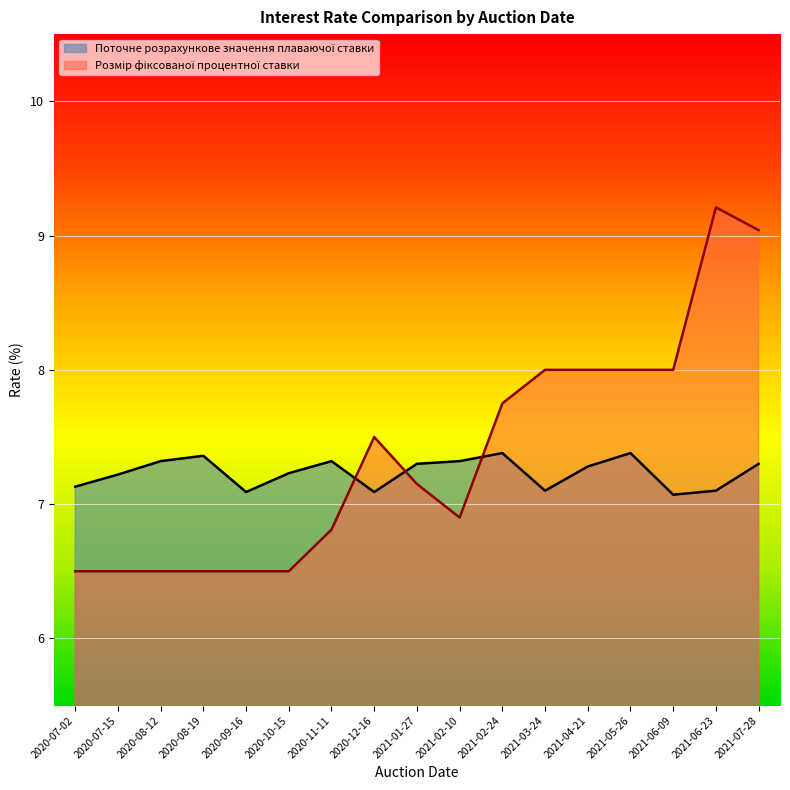

Reading left to right, transcribe all the data shown in this chart.

Поточне розрахункове значення плаваючої ставки: 2020-07-02=7.1	2020-07-15=7.2	2020-08-12=7.3	2020-08-19=7.4	2020-09-16=7.1	2020-10-15=7.2	2020-11-11=7.3	2020-12-16=7.1	2021-01-27=7.3	2021-02-10=7.3	2021-02-24=7.4	2021-03-24=7.1	2021-04-21=7.3	2021-05-26=7.4	2021-06-09=7.1	2021-06-23=7.1	2021-07-28=7.3
Розмір фіксованої процентної ставки: 2020-07-02=6.5	2020-07-15=6.5	2020-08-12=6.5	2020-08-19=6.5	2020-09-16=6.5	2020-10-15=6.5	2020-11-11=6.8	2020-12-16=7.5	2021-01-27=7.2	2021-02-10=6.9	2021-02-24=7.8	2021-03-24=8.0	2021-04-21=8.0	2021-05-26=8.0	2021-06-09=8.0	2021-06-23=9.2	2021-07-28=9.0